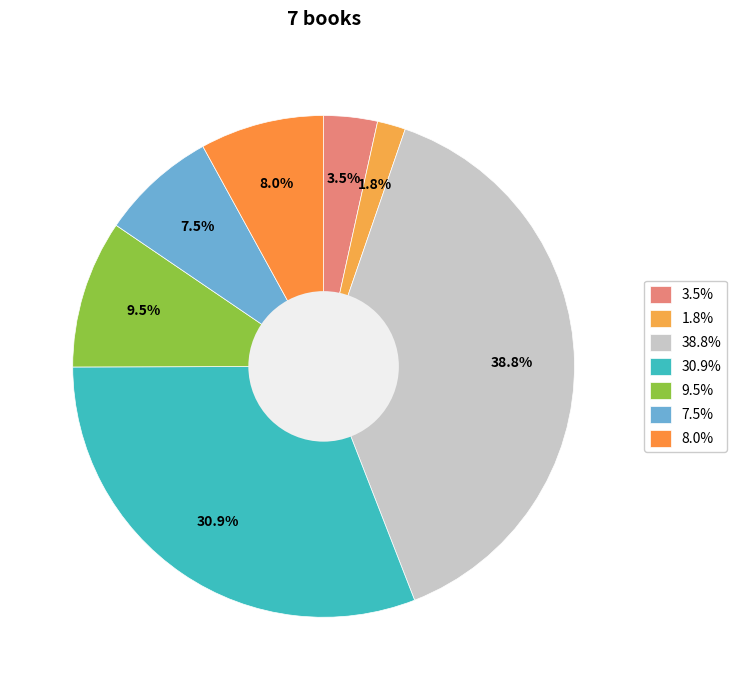

Combined, do 1.8% and 7.5% account for over 50%?

No